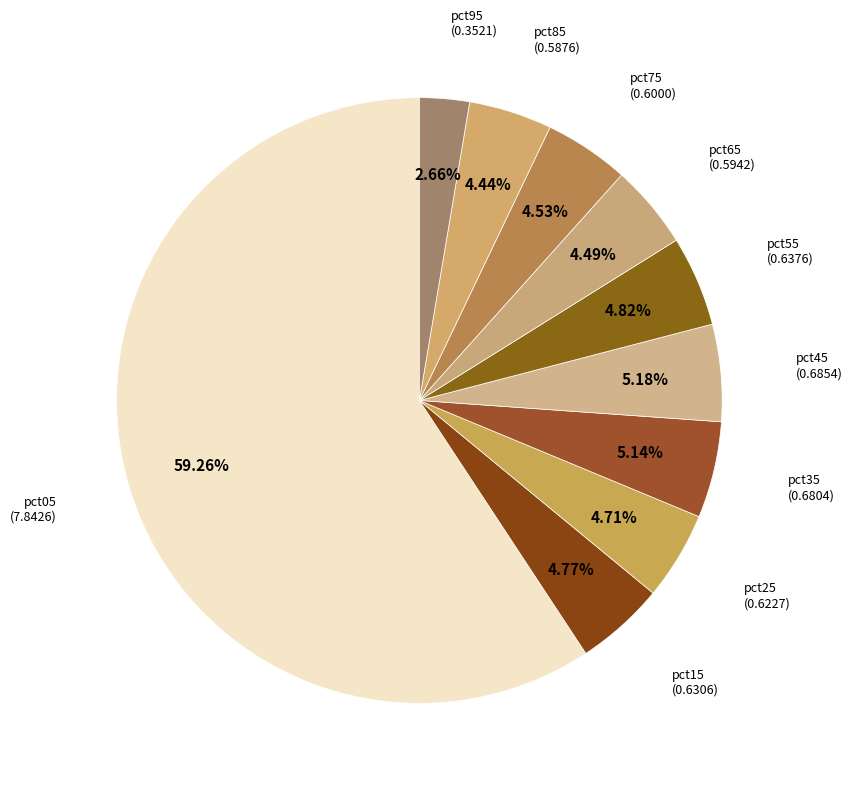

How many slices are in this pie chart?

10